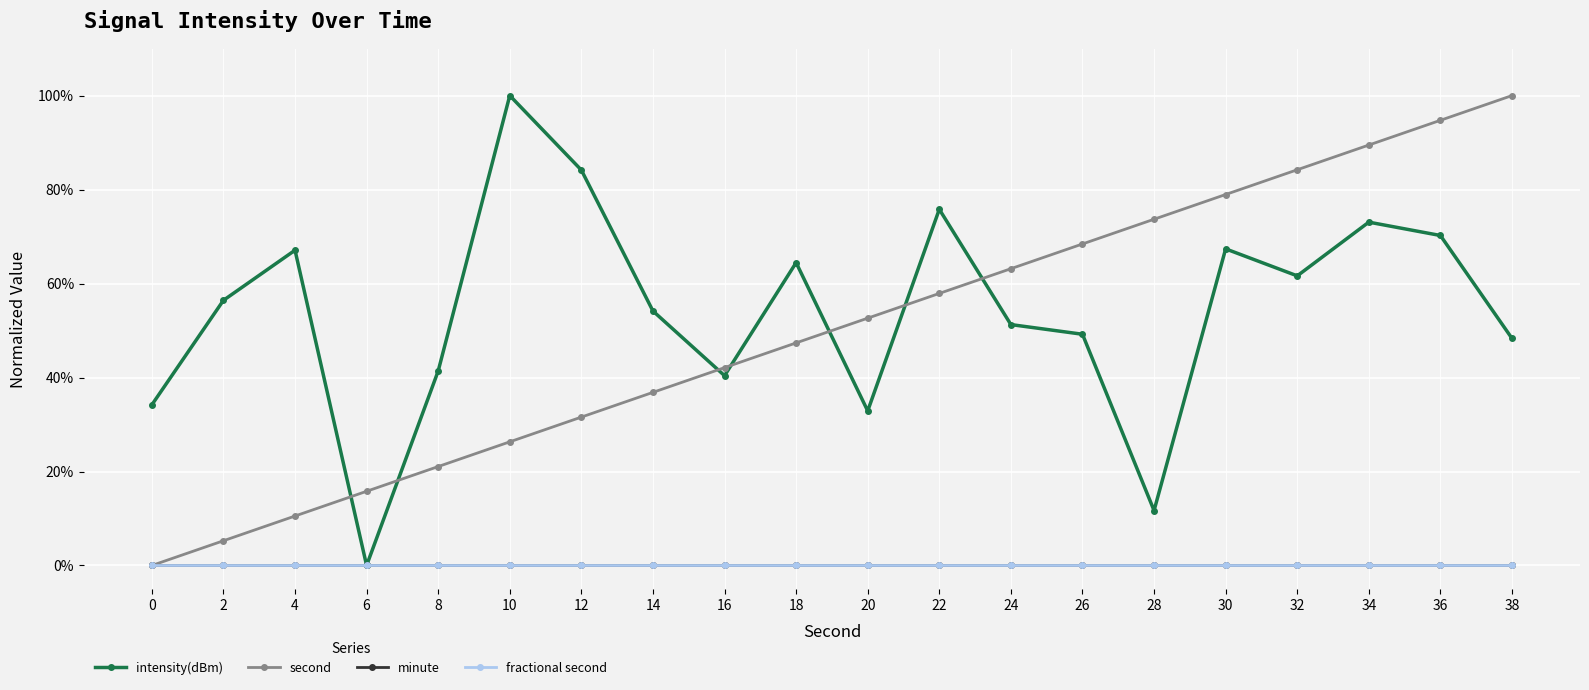

Between 8 and 24, which is larger?

24